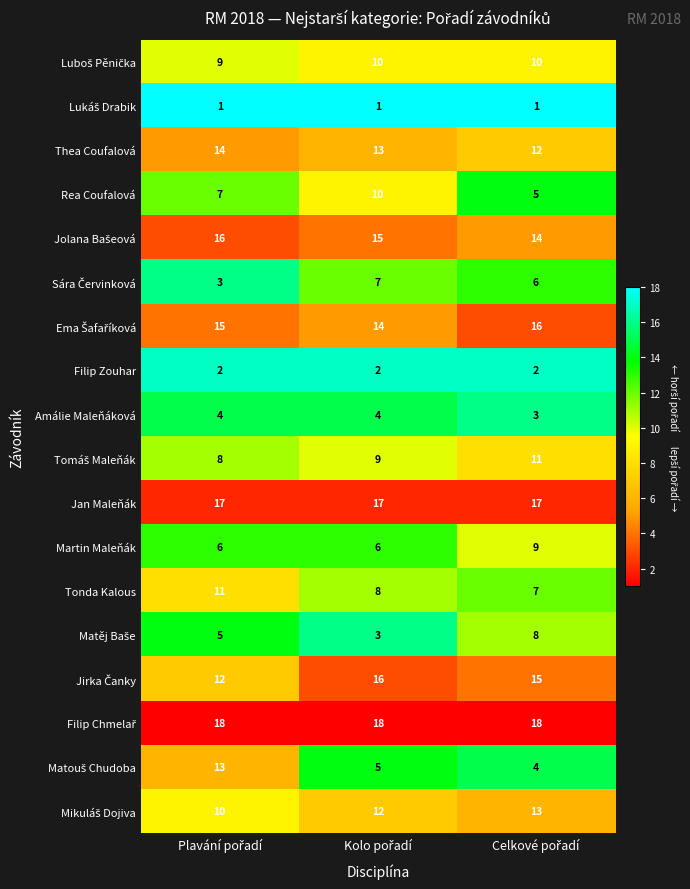

At how many categories does at least one series exceed 15?

3